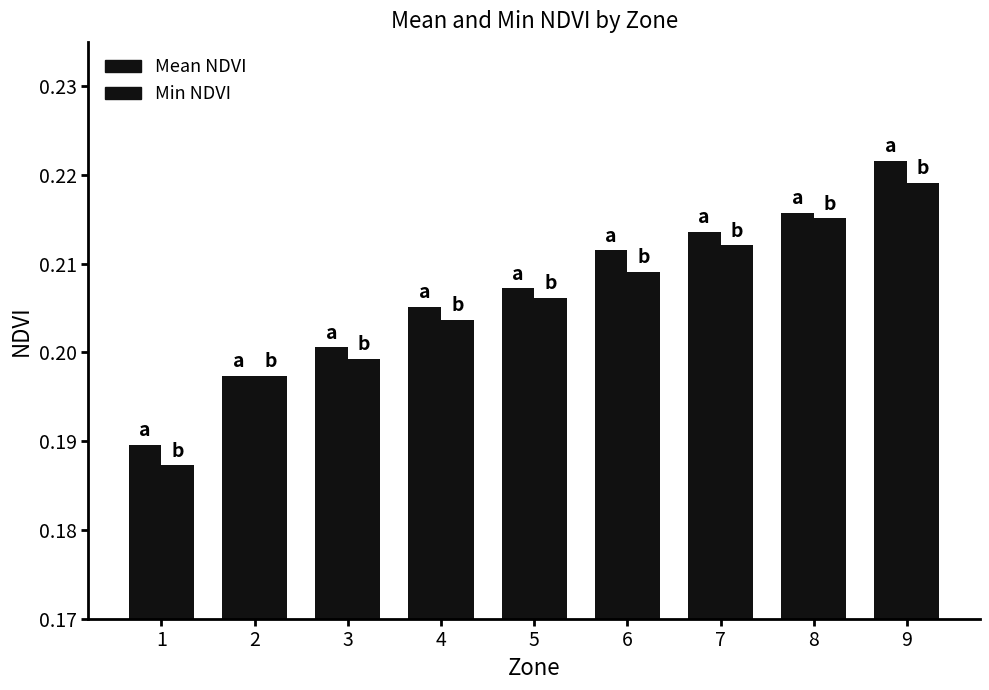

At which category is the sum across all series the highest?

9